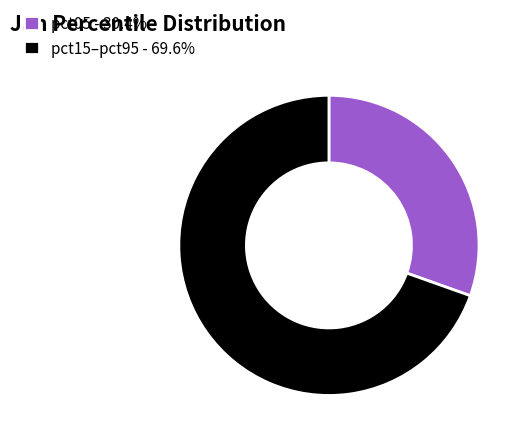

Is the sum of pct05 - 30.4% and pct15–pct95 - 69.6% greater than half?

Yes